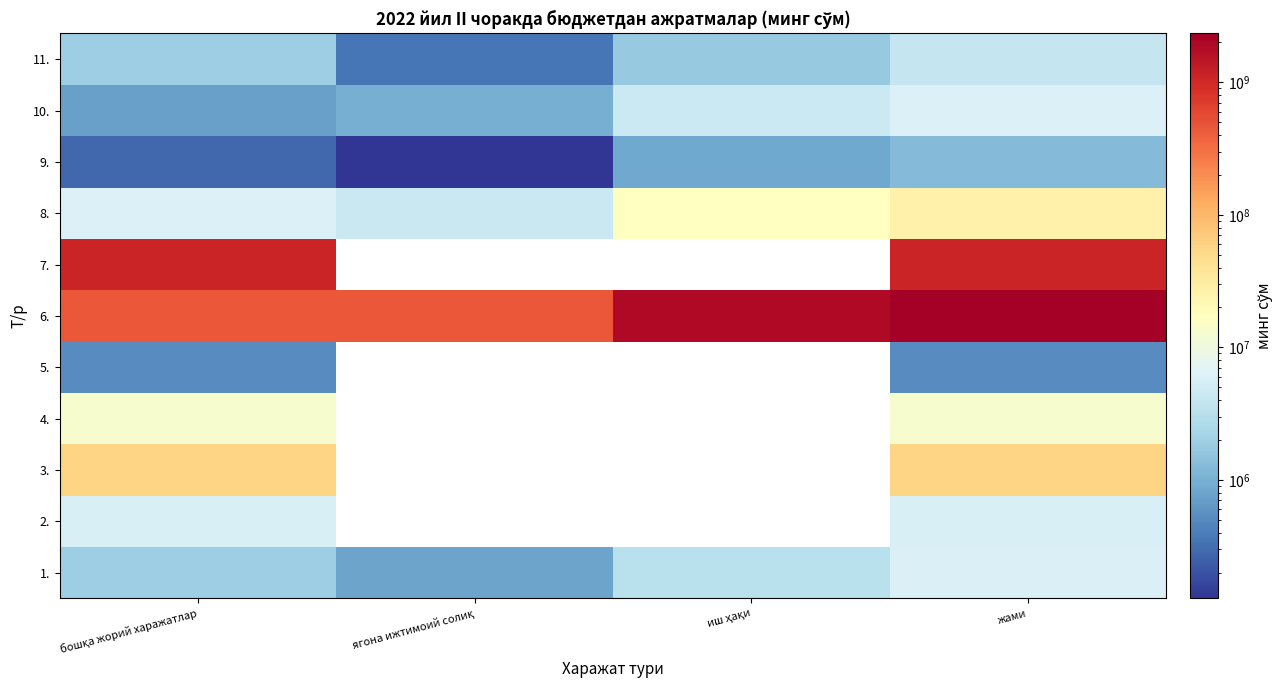

What is the spread (max minus min) of values at бошқа жорий харажатлар?

1090102075.0